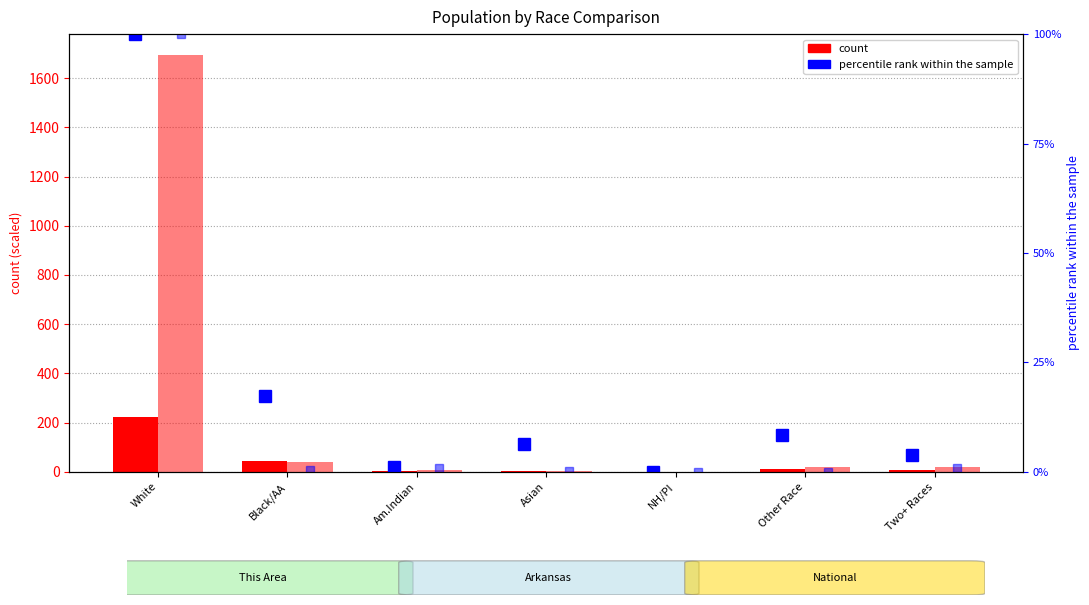

Rank the categories by count (Arkansas ÷10k) value from lowest to highest.

NH/PI, Am.Indian, Asian, Two+ Races, Other Race, Black/AA, White